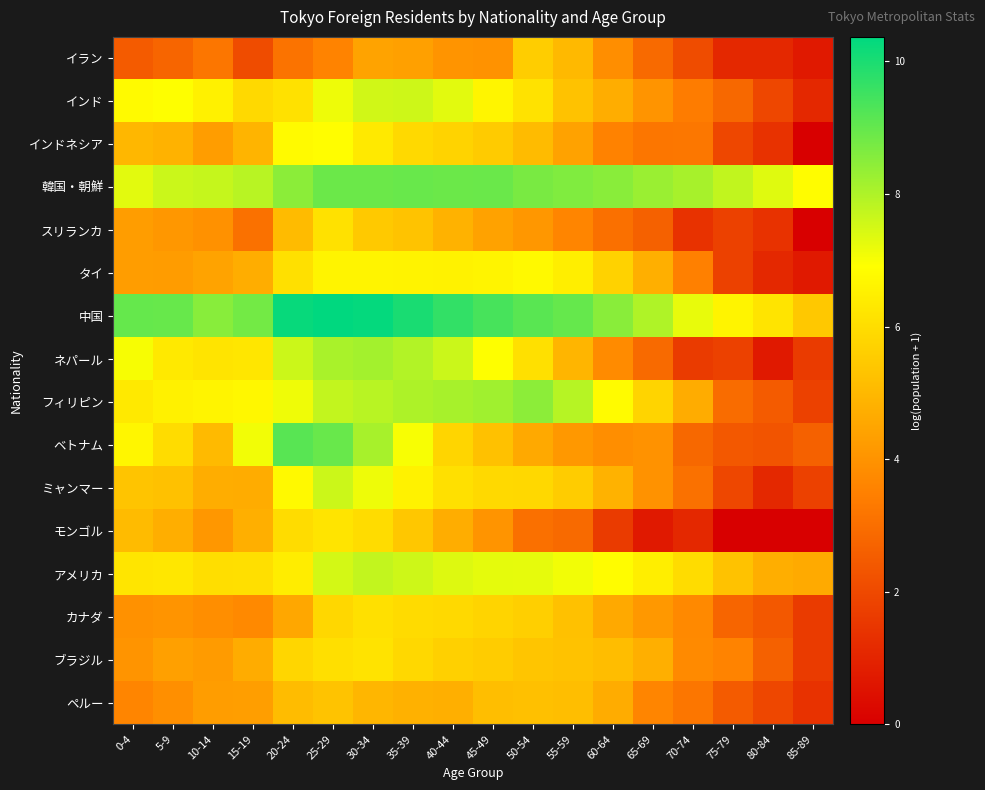

Which series has the largest total across all categories?

中国